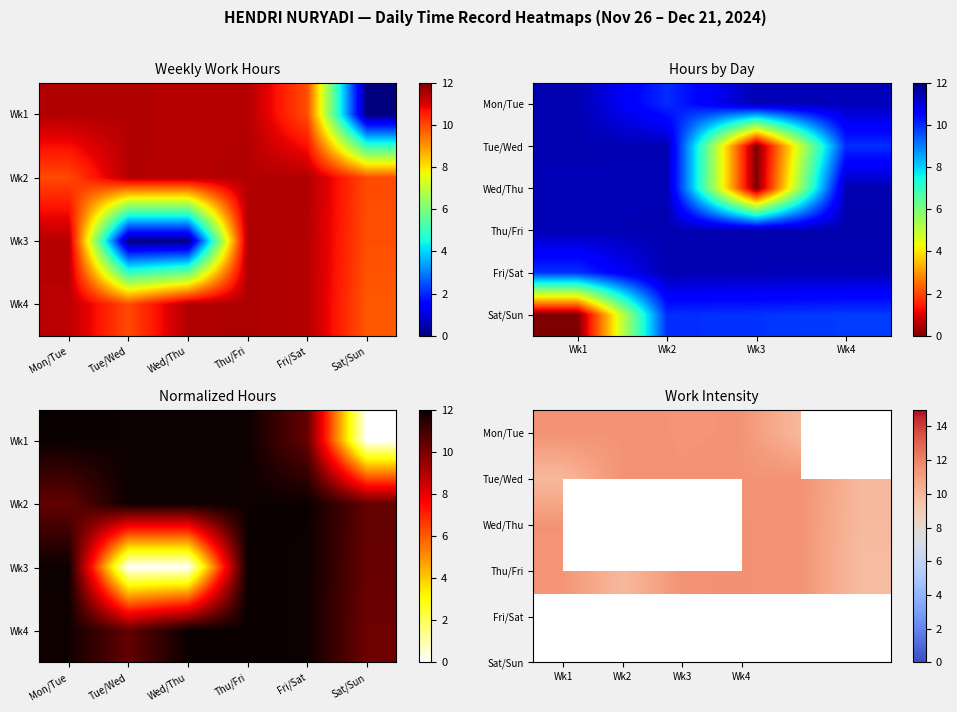

What is the difference between the Week 2 (Dec 2-7) values at Fri/Sat and Mon/Tue?

1.5